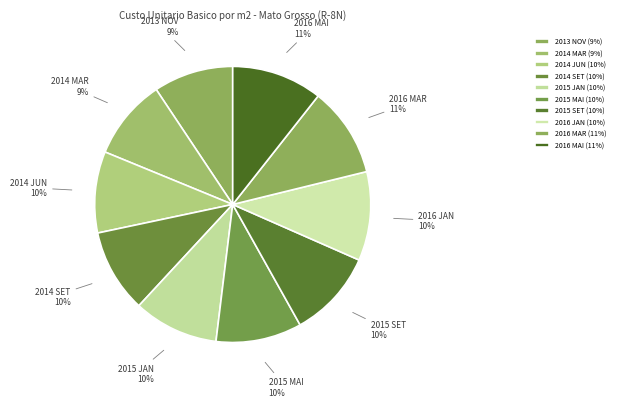

To the nearest percent, what is the combined percentage of 2015 MAI and 2016 MAR?

21%